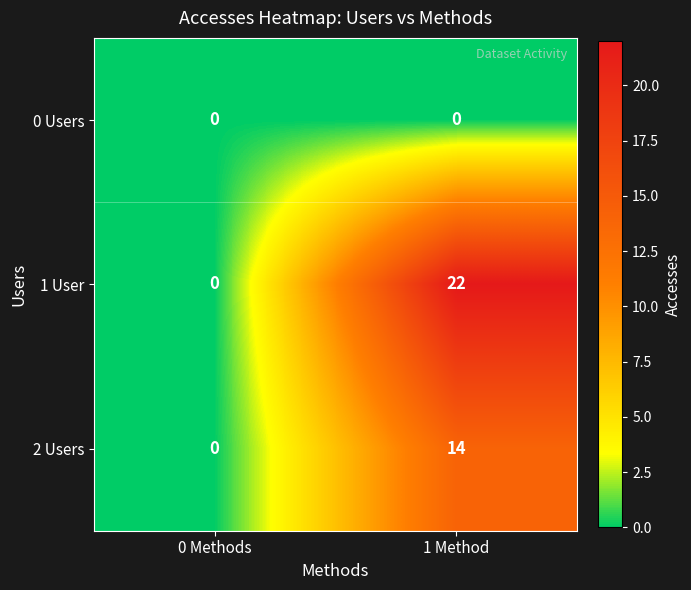

The value of 2 Users at 1 Method is 14. True or false?

True